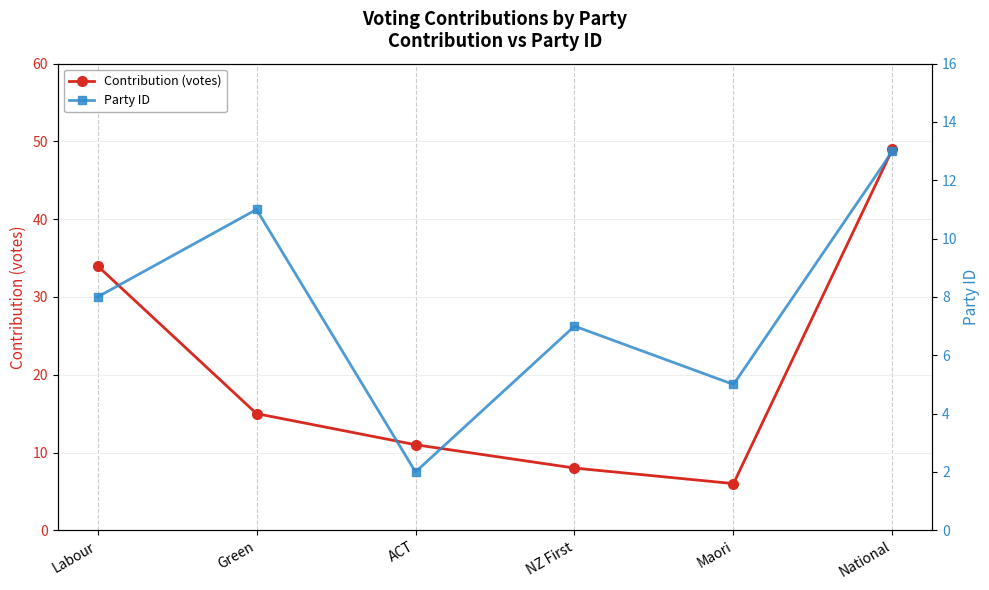

True or false: Contribution (votes) and Party ID intersect in this chart.

False